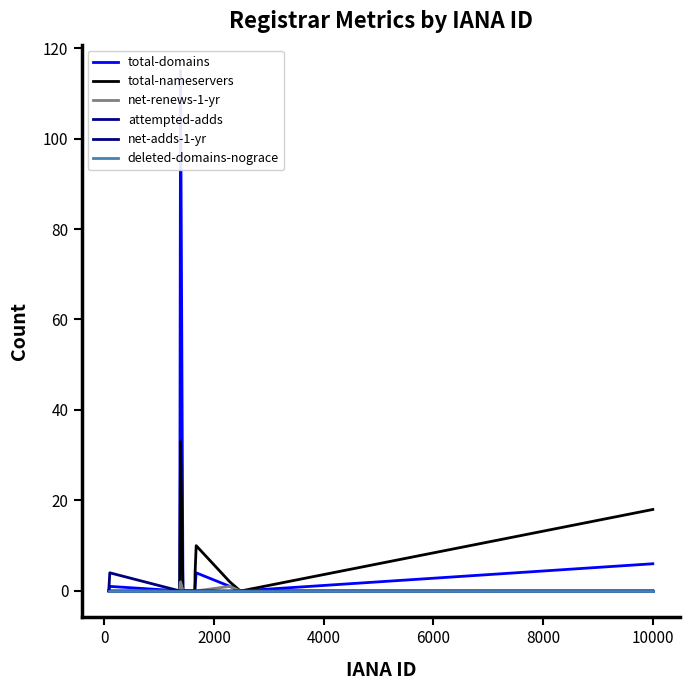

Reading left to right, transcribe all the data shown in this chart.

total-domains: 0	1	0	115	0	0	0	0	0	0	0	0	0	1	4	1	0	0	0	6
total-nameservers: 0	0	0	33	0	0	0	0	0	0	0	0	0	4	10	2	0	0	0	18
net-renews-1-yr: 0	0	0	2	0	0	0	0	0	0	0	0	0	0	0	1	0	0	0	0
attempted-adds: 0	0	0	0	0	0	0	0	0	0	0	0	0	0	0	0	0	0	0	0
net-adds-1-yr: 0	4	0	0	0	0	0	0	0	0	0	0	0	0	0	0	0	0	0	0
deleted-domains-nograce: 0	0	0	0	0	0	0	0	0	0	0	0	0	0	0	0	0	0	0	0